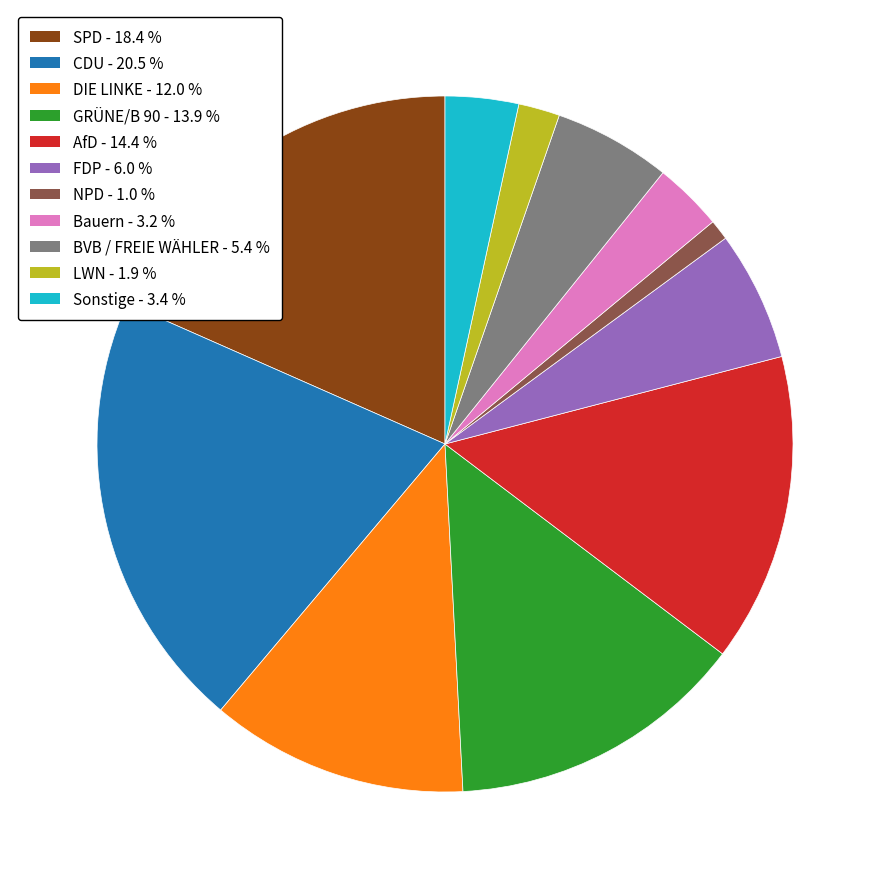

Does GRÜNE/B 90 account for over 50% of the chart?

No